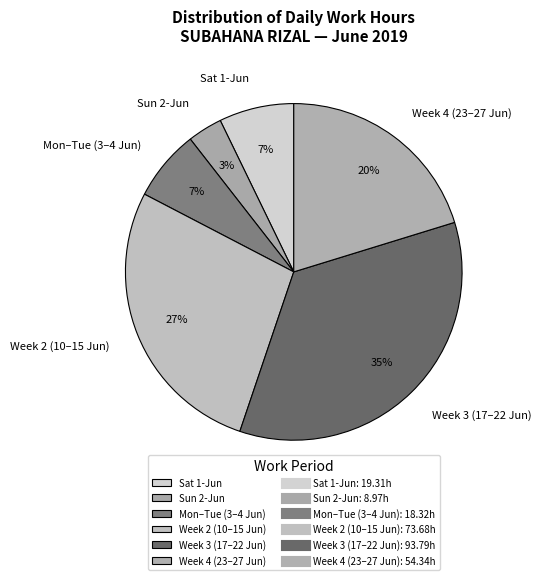

To the nearest percent, what is the difference between the largest and smallest slice percentages?

32%